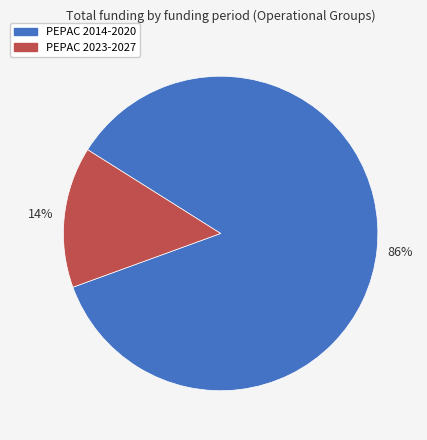

Which has a higher value, PEPAC 2023-2027 or PEPAC 2014-2020?

PEPAC 2014-2020